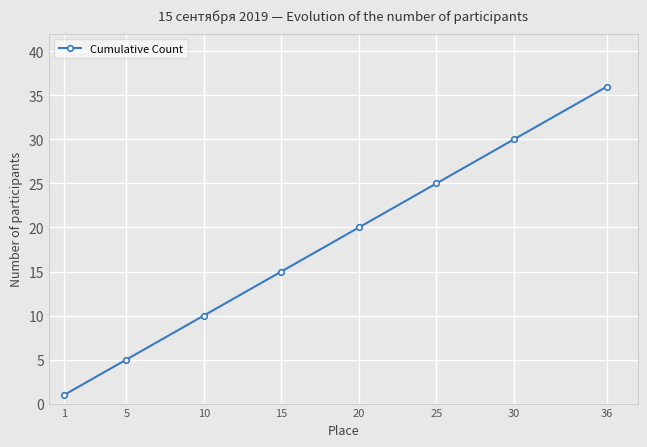

What is the difference between the maximum and minimum values?

35